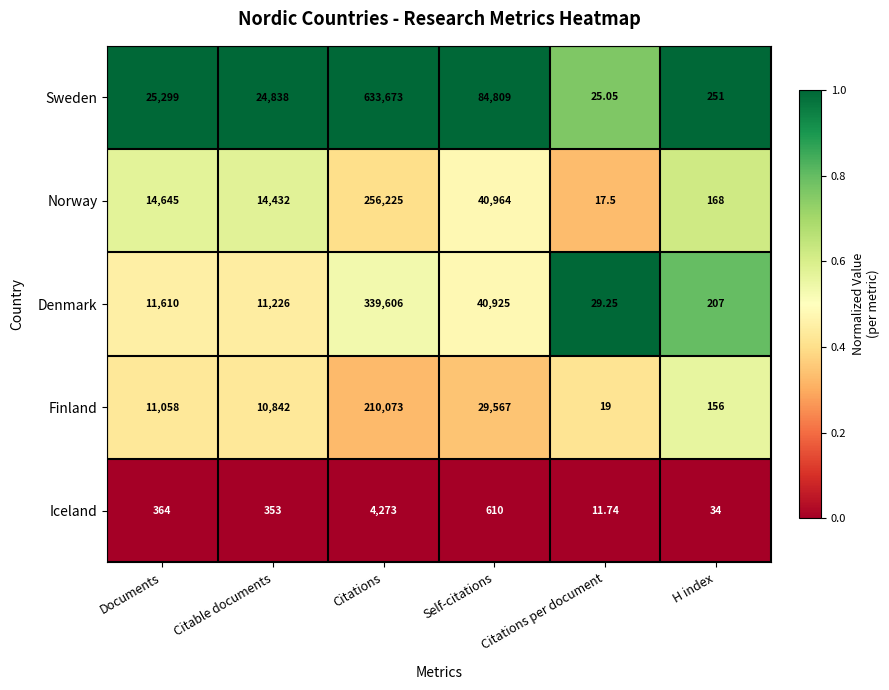

Which series has the largest range (max minus min)?

Sweden